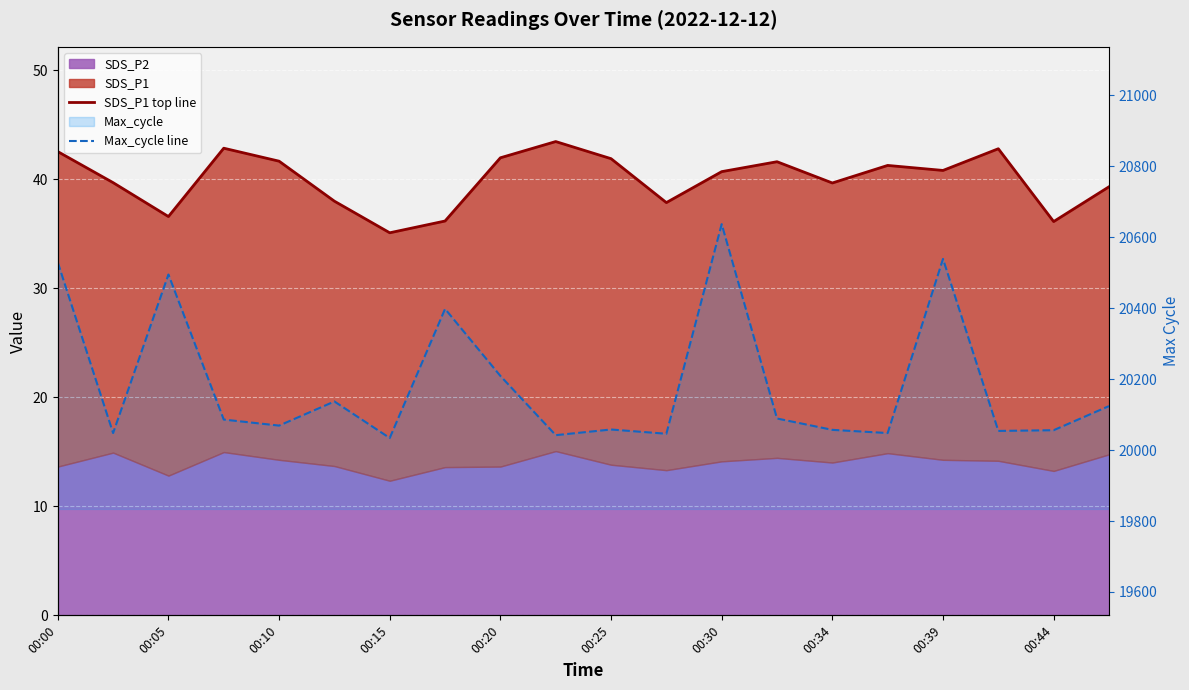

What is the label of the 10th point from the left?

00:44